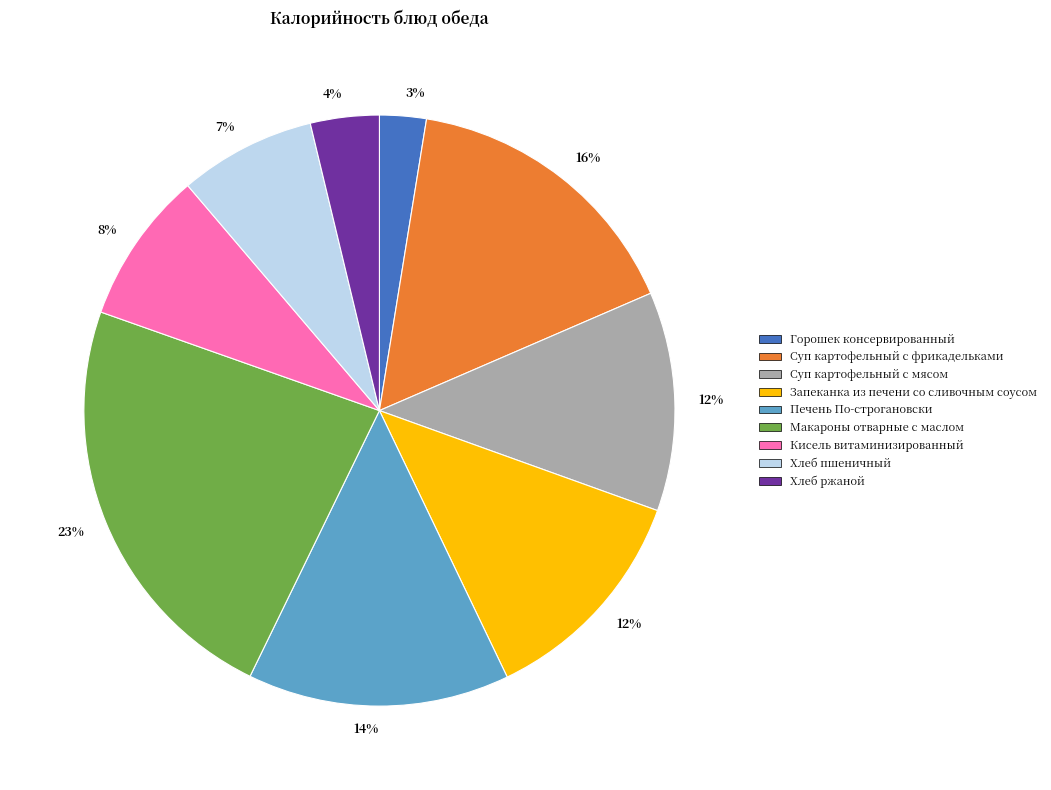

Is there any slice that represents more than half of the pie?

No